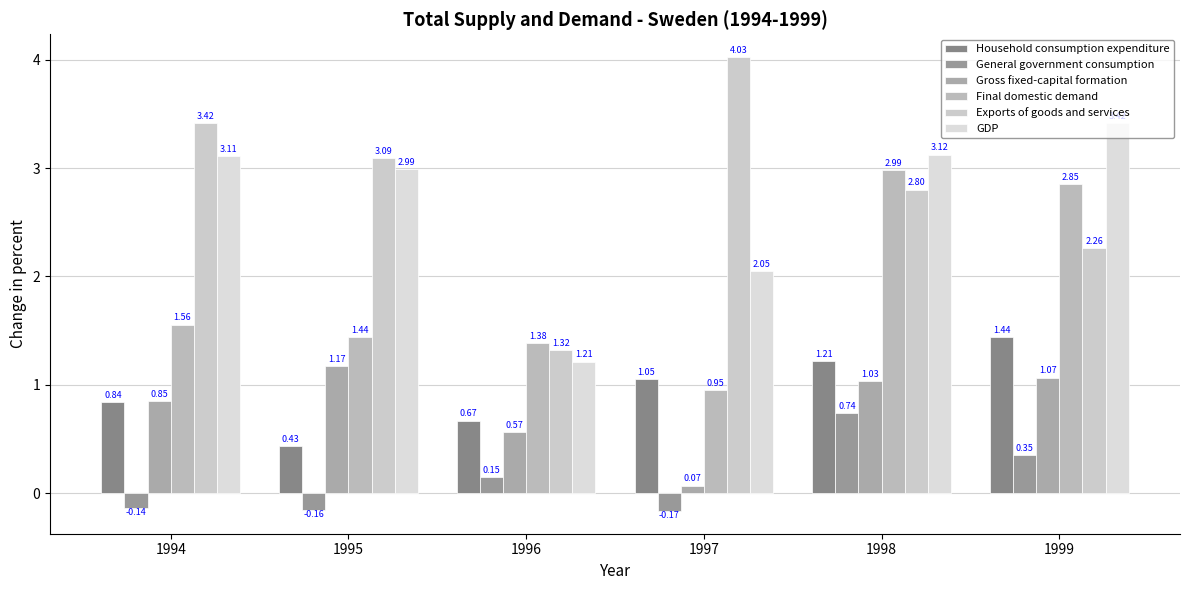

Is it true that GDP equals 3.4 at 1999?

True